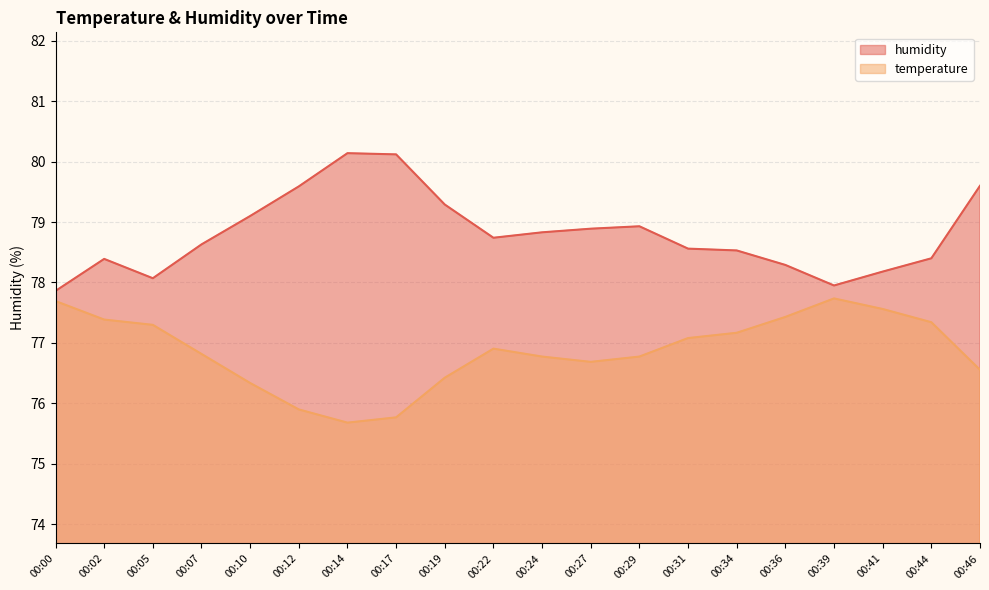

What is the difference between the highest and lowest values at 00:22?

1.8